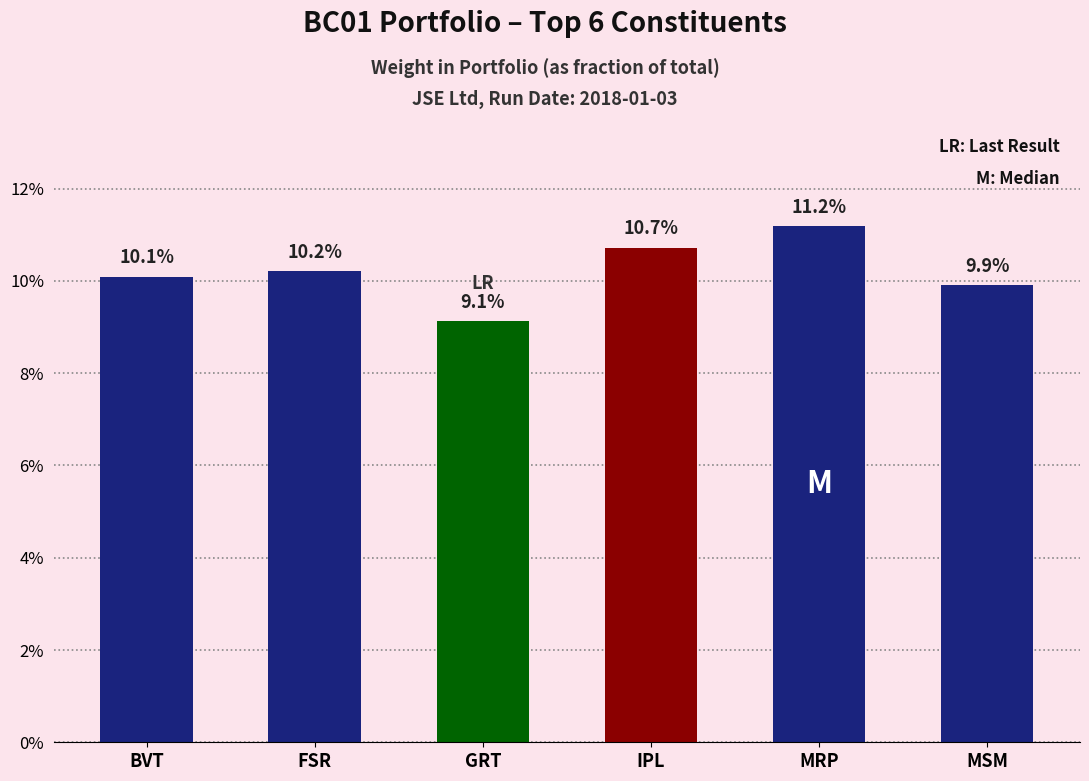

Reading left to right, extract all data points from this chart.

BVT=0.1	FSR=0.1	GRT=0.1	IPL=0.1	MRP=0.1	MSM=0.1